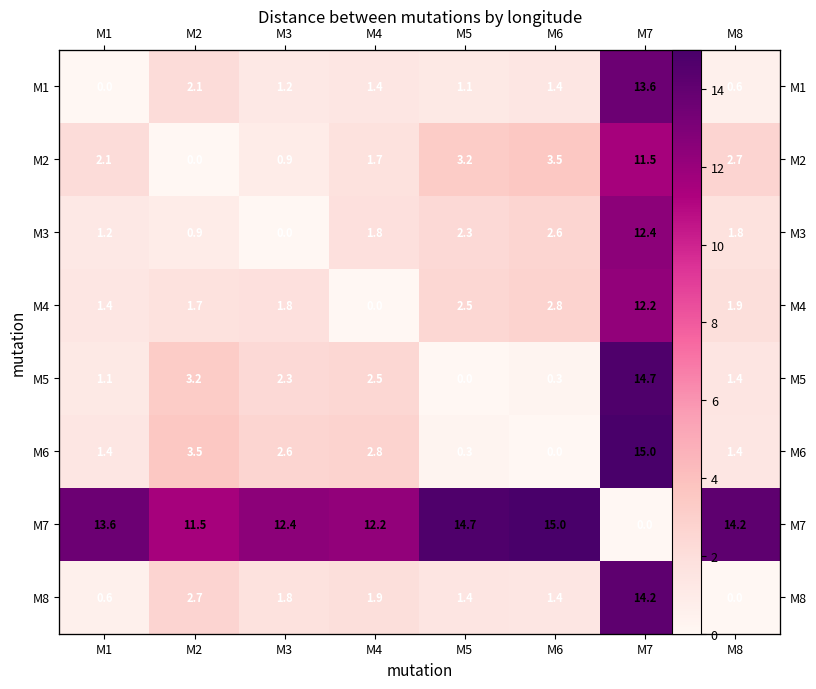

At which label is M1 closest to 6?

M2